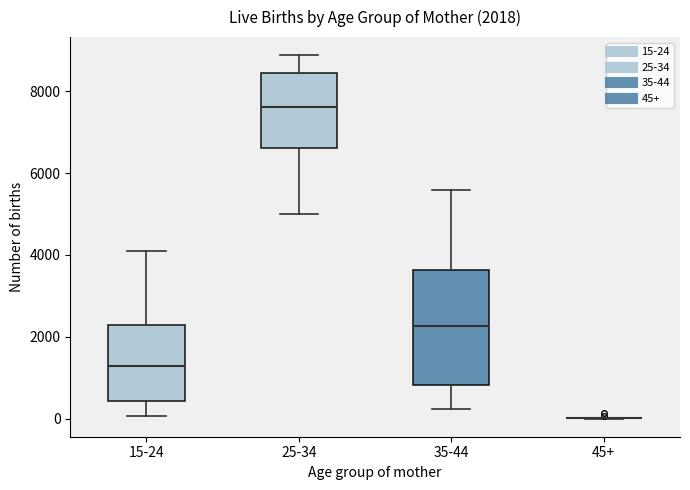

Comparing the boxes themselves (not the whiskers), which one is the tallest?

35-44